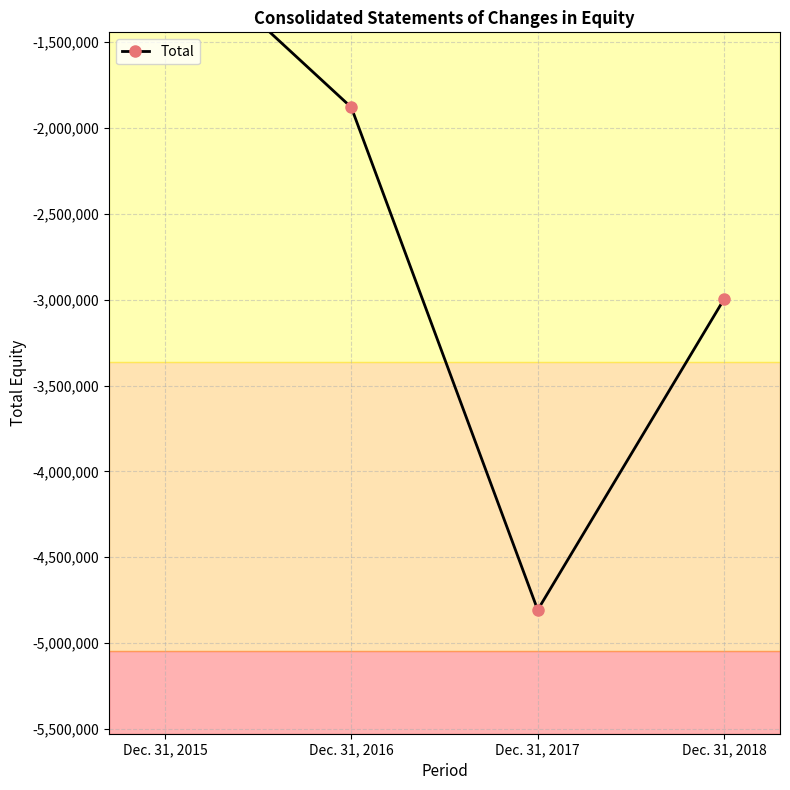

Is this an area chart (filled region under the line)?

No